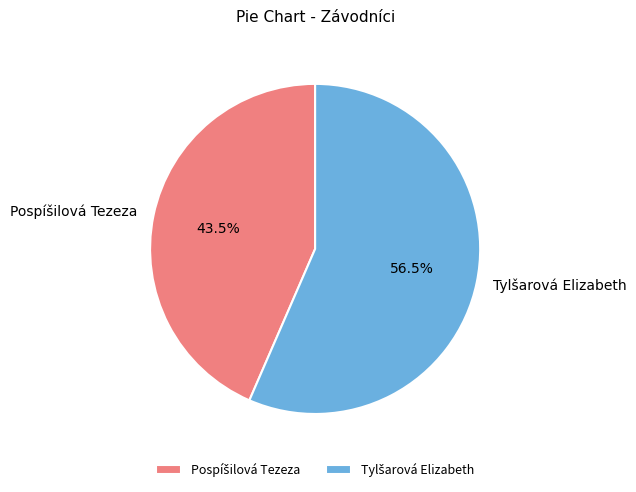

Is there a majority slice in this chart?

Yes